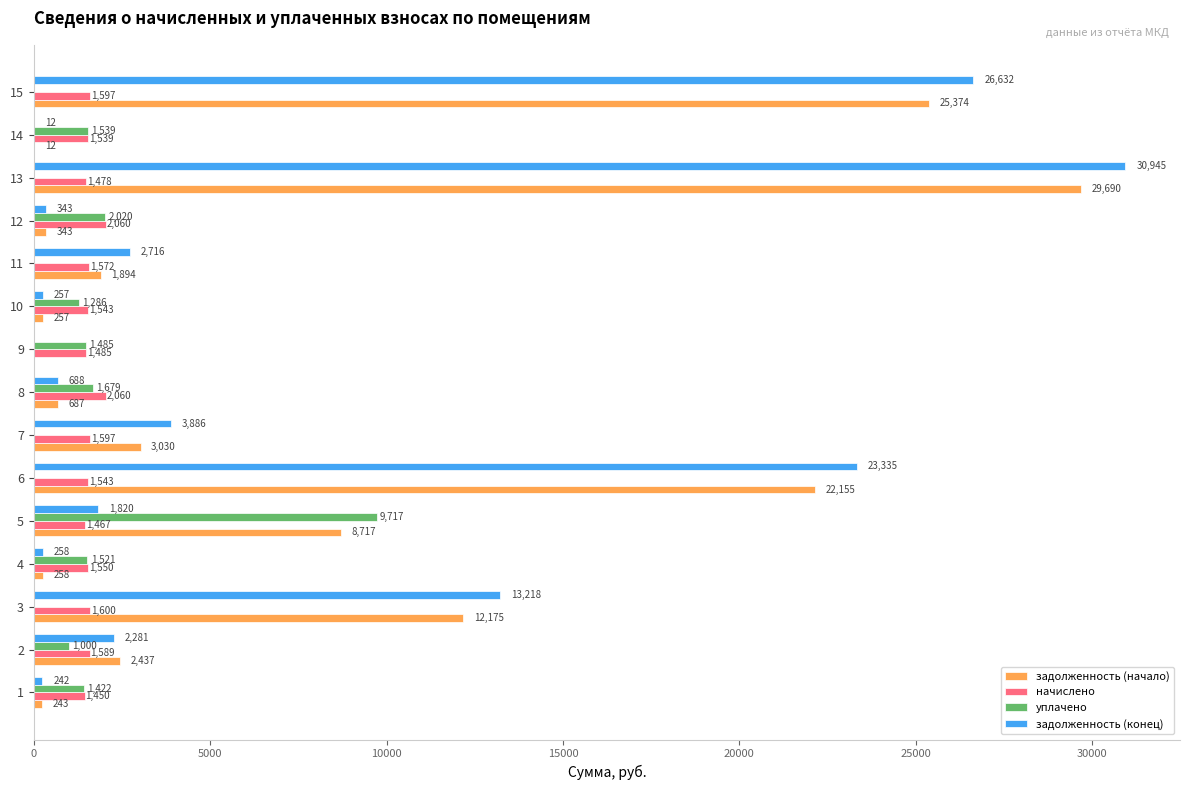

Is it true that задолженность (конец) equals 4303.7 at 10?

False